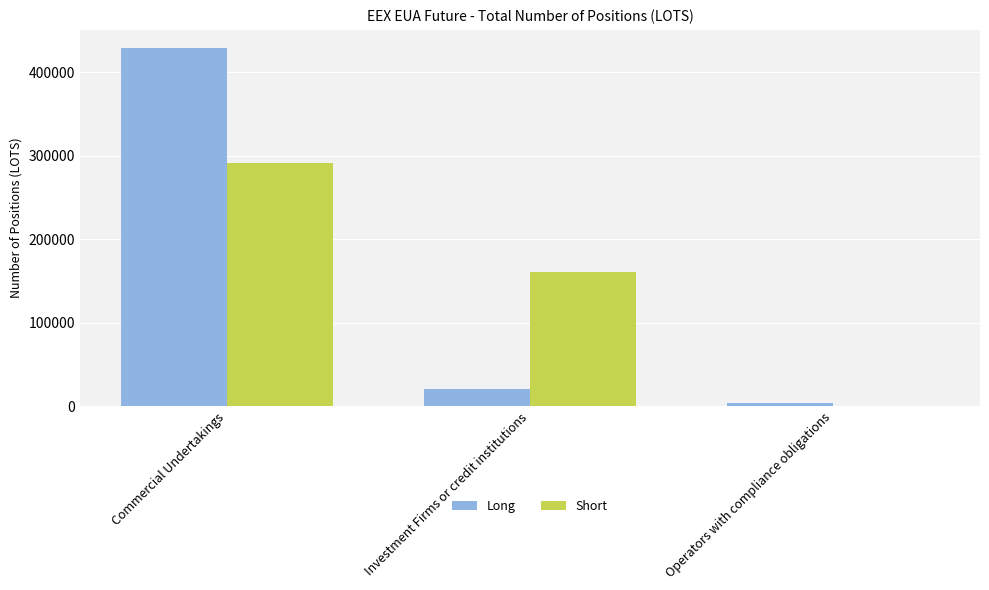

What value does the Long series have at Commercial Undertakings?

429504.0